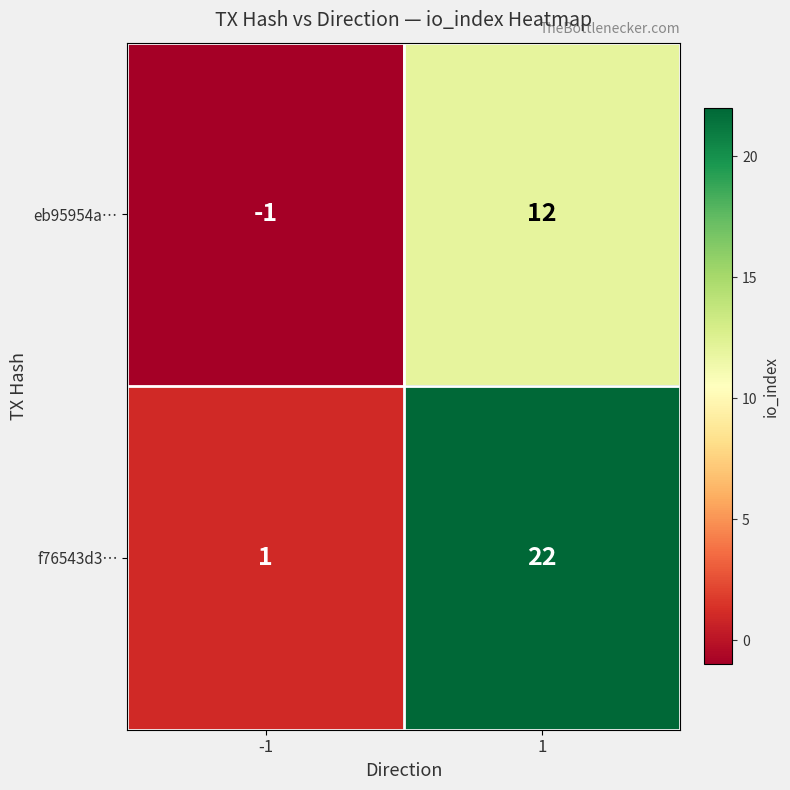

Which series changed the most between -1 and 1?

f76543d3…